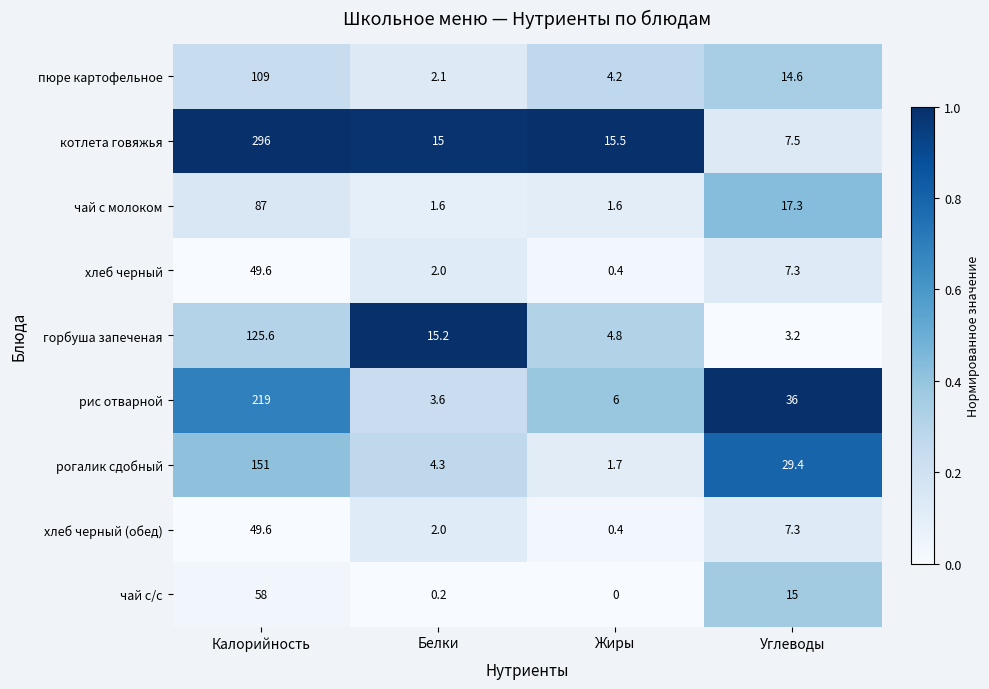

List the labels in order of хлеб черный (обед) value, smallest first.

Жиры, Белки, Углеводы, Калорийность